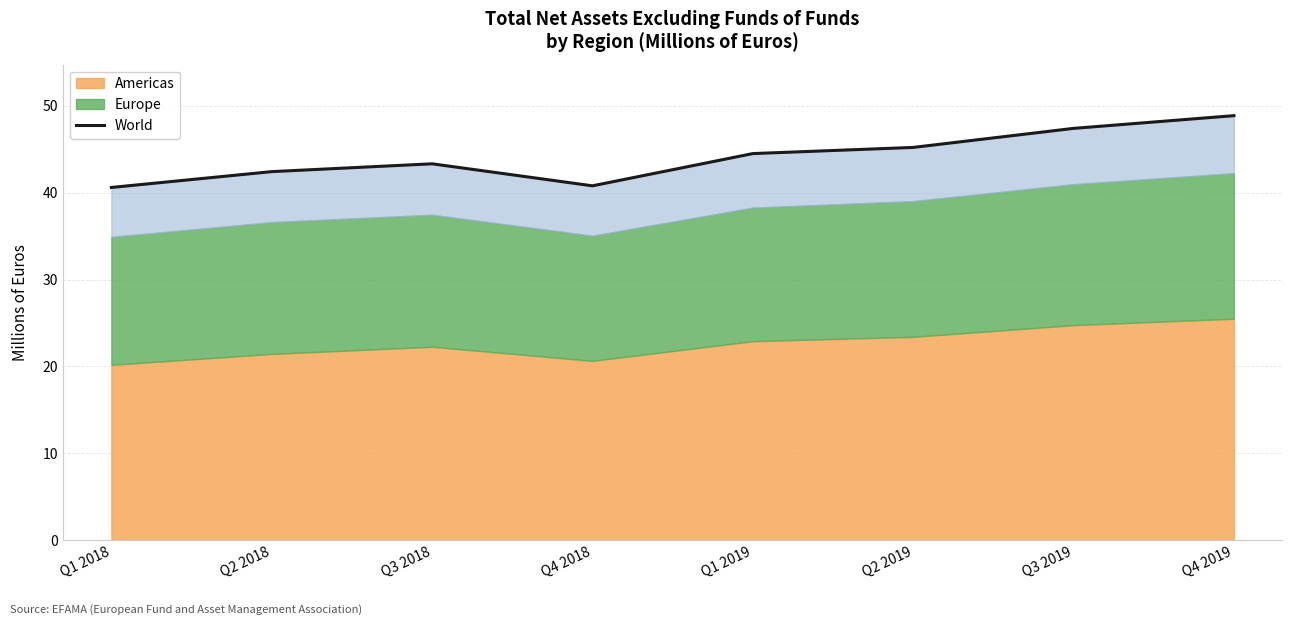

Which label corresponds to the largest value in the chart?

Q4 2019